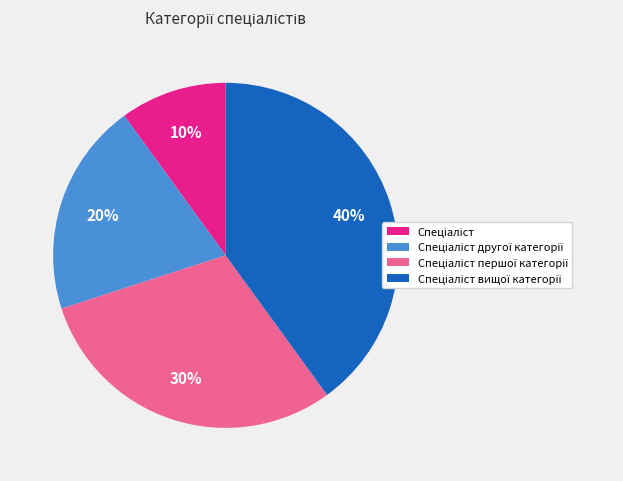

Is there a majority slice in this chart?

No